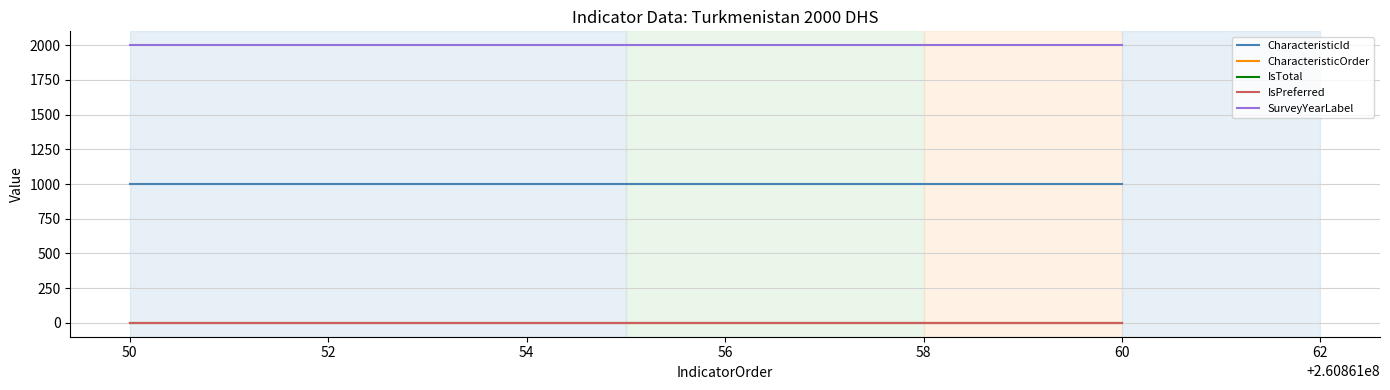

Between 50 and 60, which series saw the biggest shift?

CharacteristicId